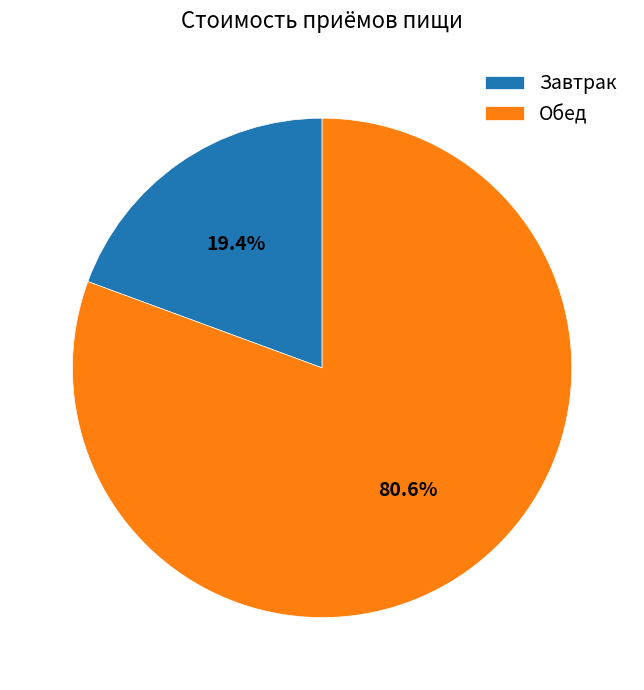

What percentage is the Завтрак slice, to the nearest percent?

19%